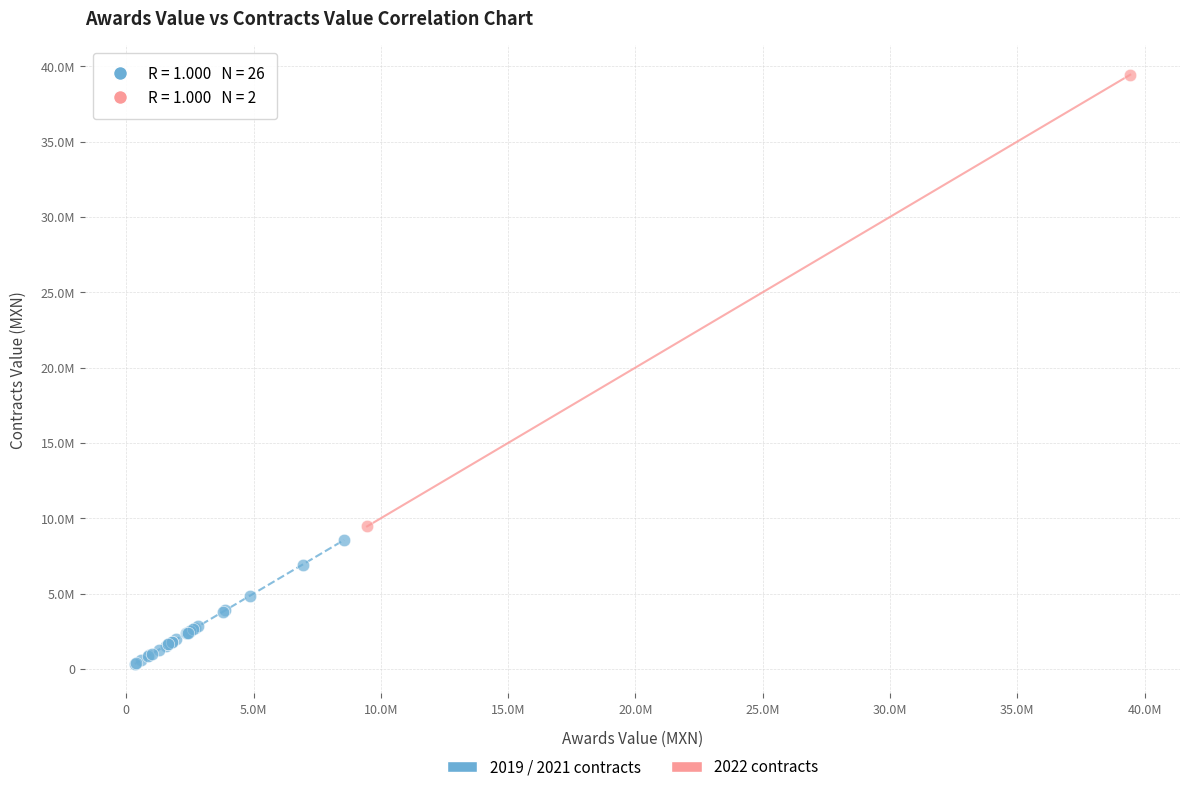

What are all the series names shown in the legend?

2019 / 2021 contracts, 2022 contracts